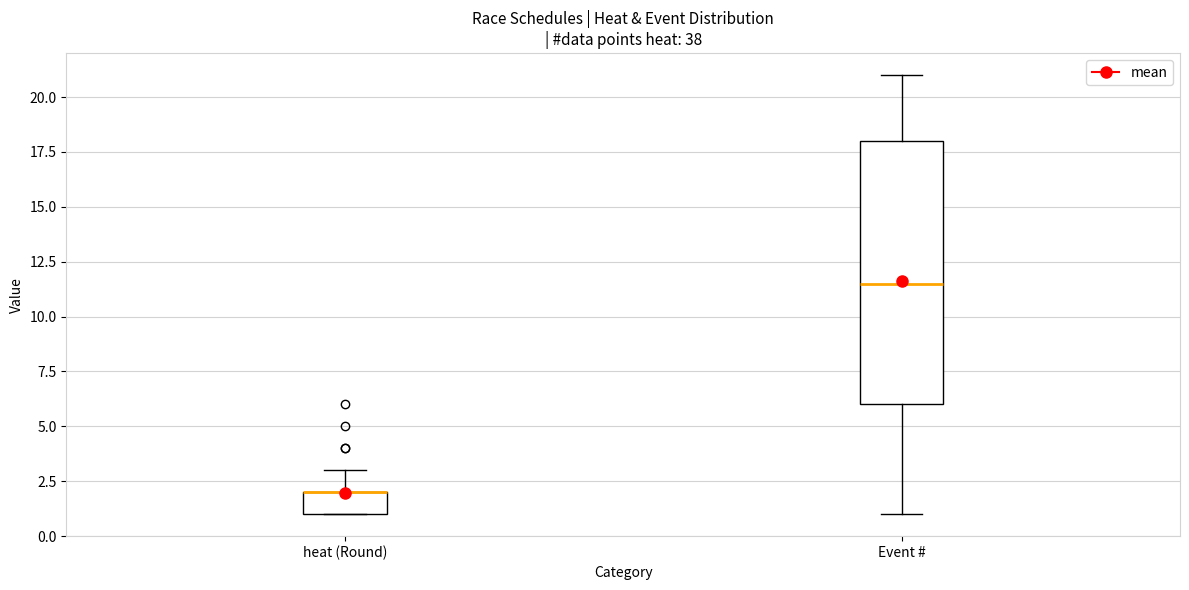

Which box is the tallest, from its lower edge to its upper edge?

Event #